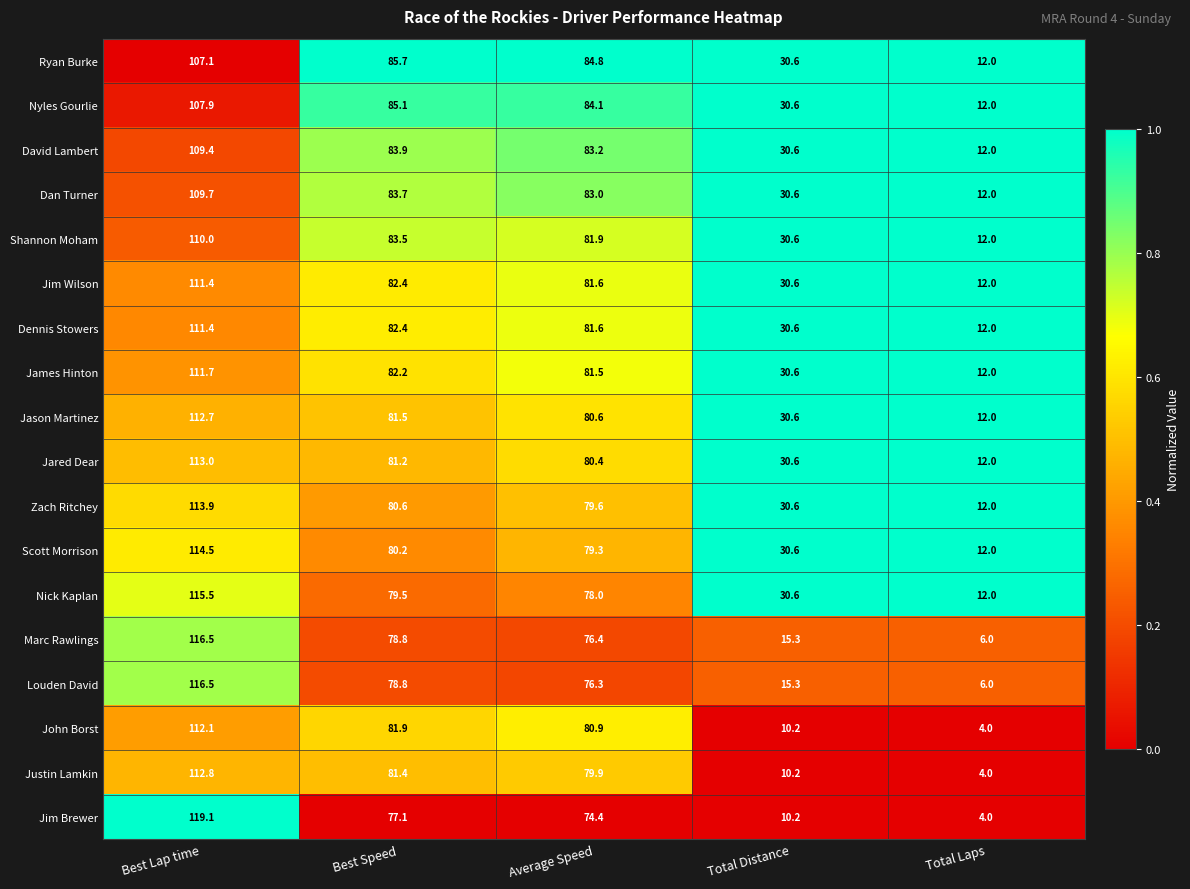

Which series has the largest total across all categories?

Ryan Burke